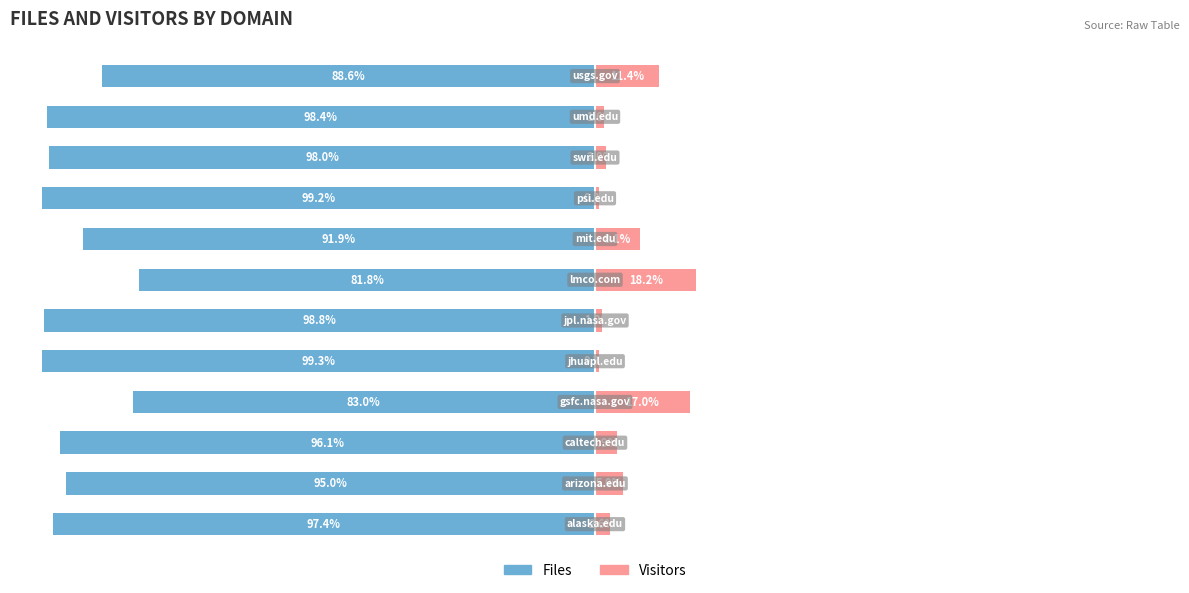

Which series changed the most between 10 and 11?

Files